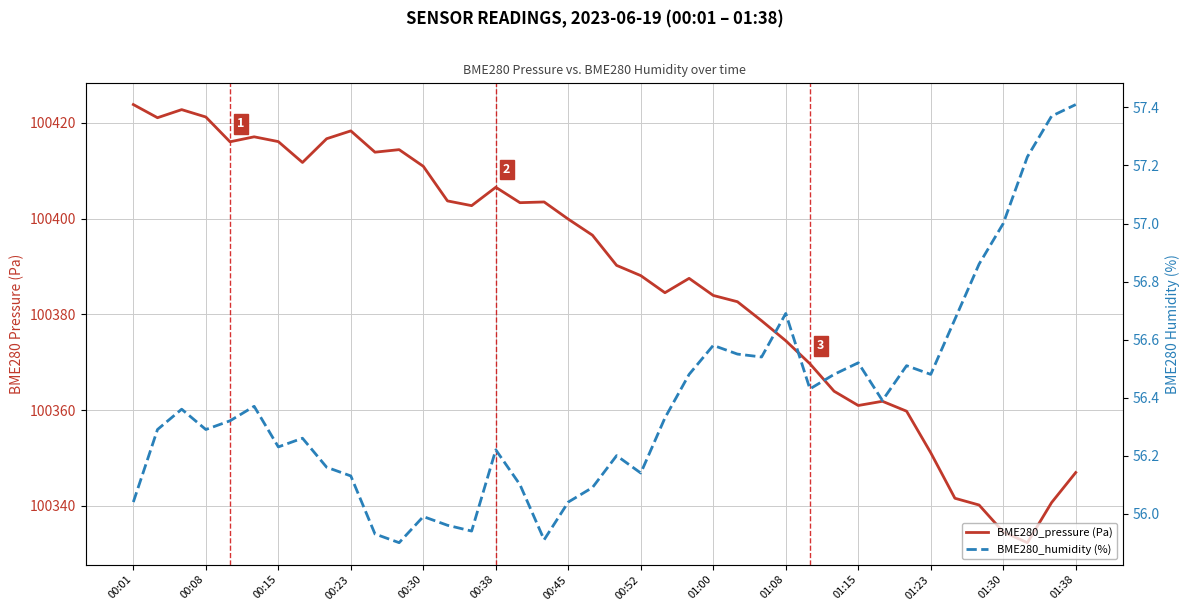

How many lines are shown in the chart?

2